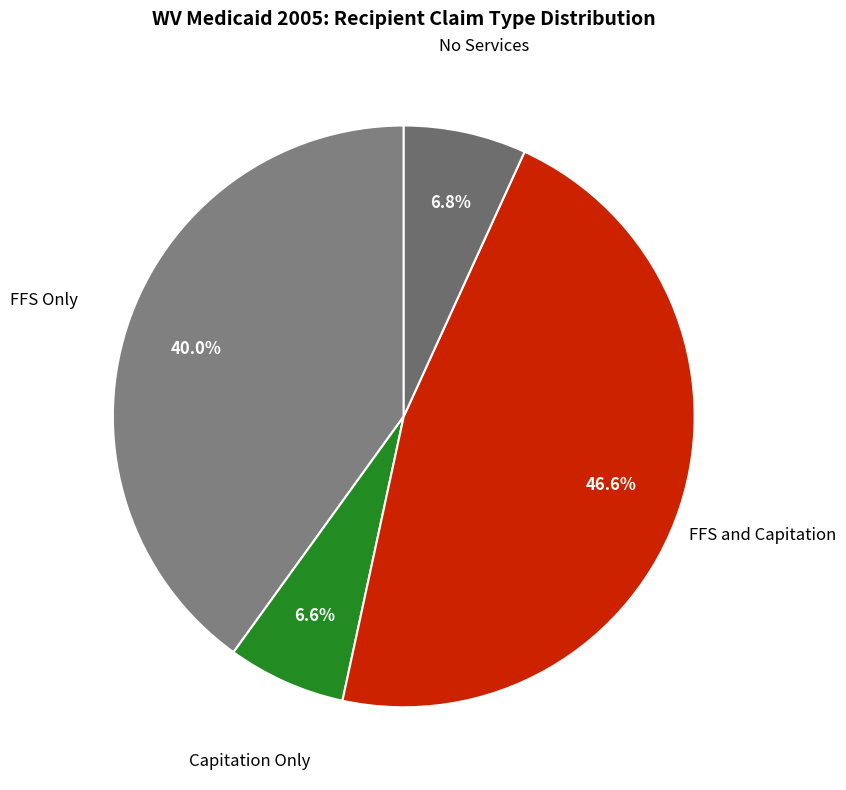

How many segments does this pie chart have?

4